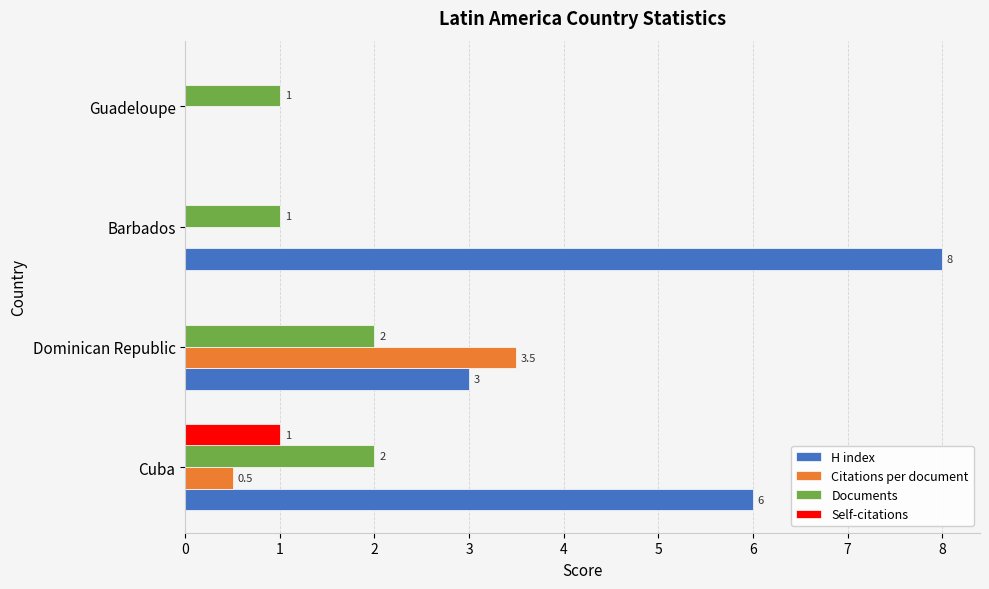

Count the number of data series in this chart.

4